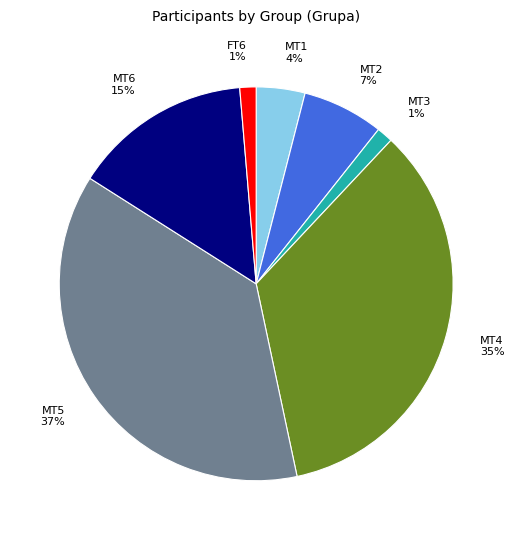

Does MT4 account for over 50% of the chart?

No